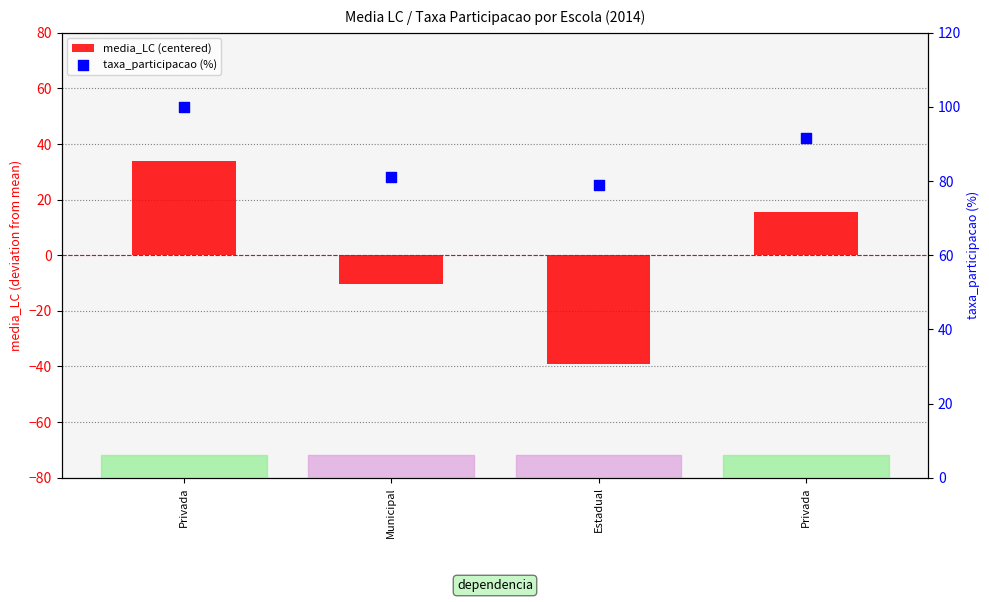

Which series reaches the maximum Y coordinate?

taxa_participacao (%)